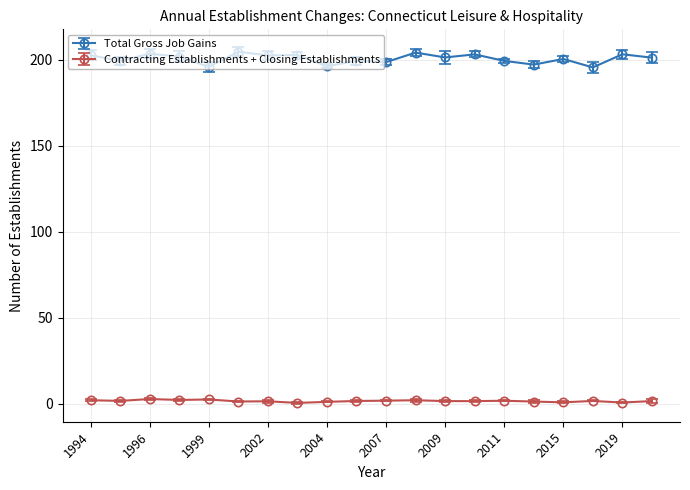

Rank the series by their maximum value, from highest to lowest.

Total Gross Job Gains, Contracting Establishments + Closing Establishments